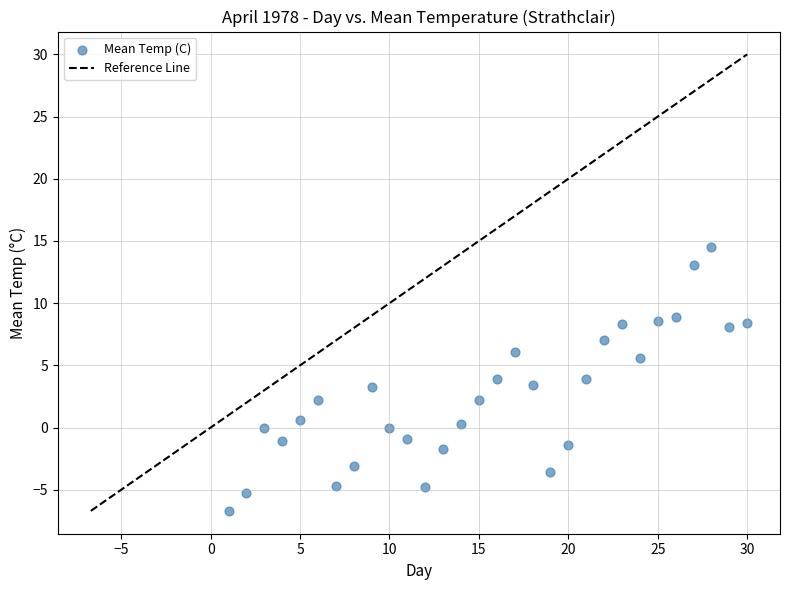

What is the range of Y values (max minus min)?

21.2